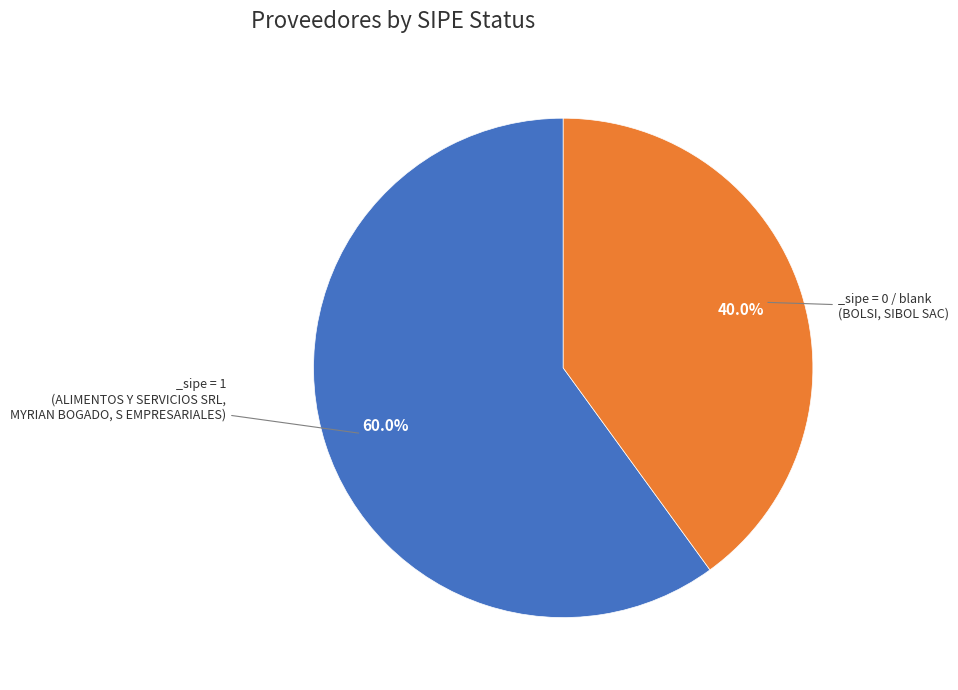

To the nearest percent, what is the difference between the largest and smallest slice percentages?

20%